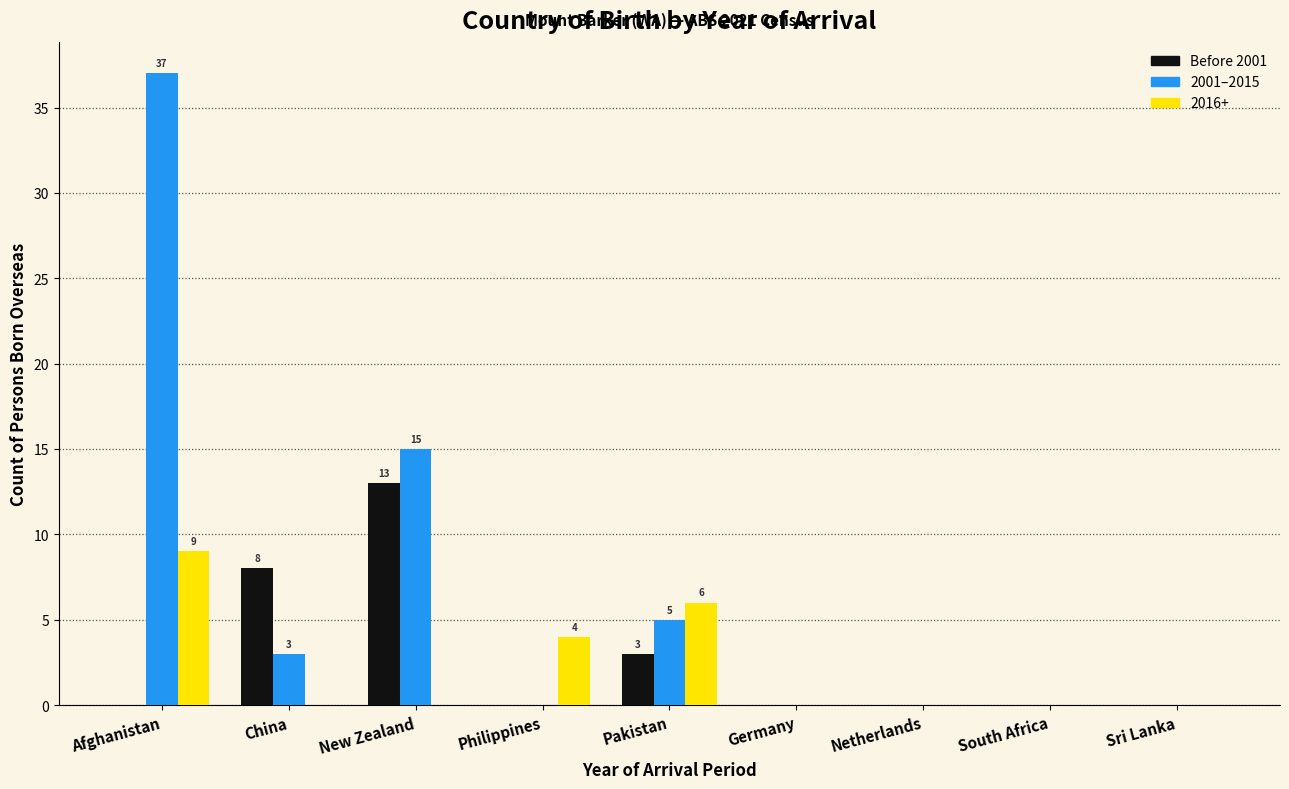

Reading right to left, list all the values displayed in this chart.

Before 2001: Sri Lanka=0	South Africa=0	Netherlands=0	Germany=0	Pakistan=3	Philippines=0	New Zealand=13	China=8	Afghanistan=0
2001–2015: Sri Lanka=0	South Africa=0	Netherlands=0	Germany=0	Pakistan=5	Philippines=0	New Zealand=15	China=3	Afghanistan=37
2016+: Sri Lanka=0	South Africa=0	Netherlands=0	Germany=0	Pakistan=6	Philippines=4	New Zealand=0	China=0	Afghanistan=9